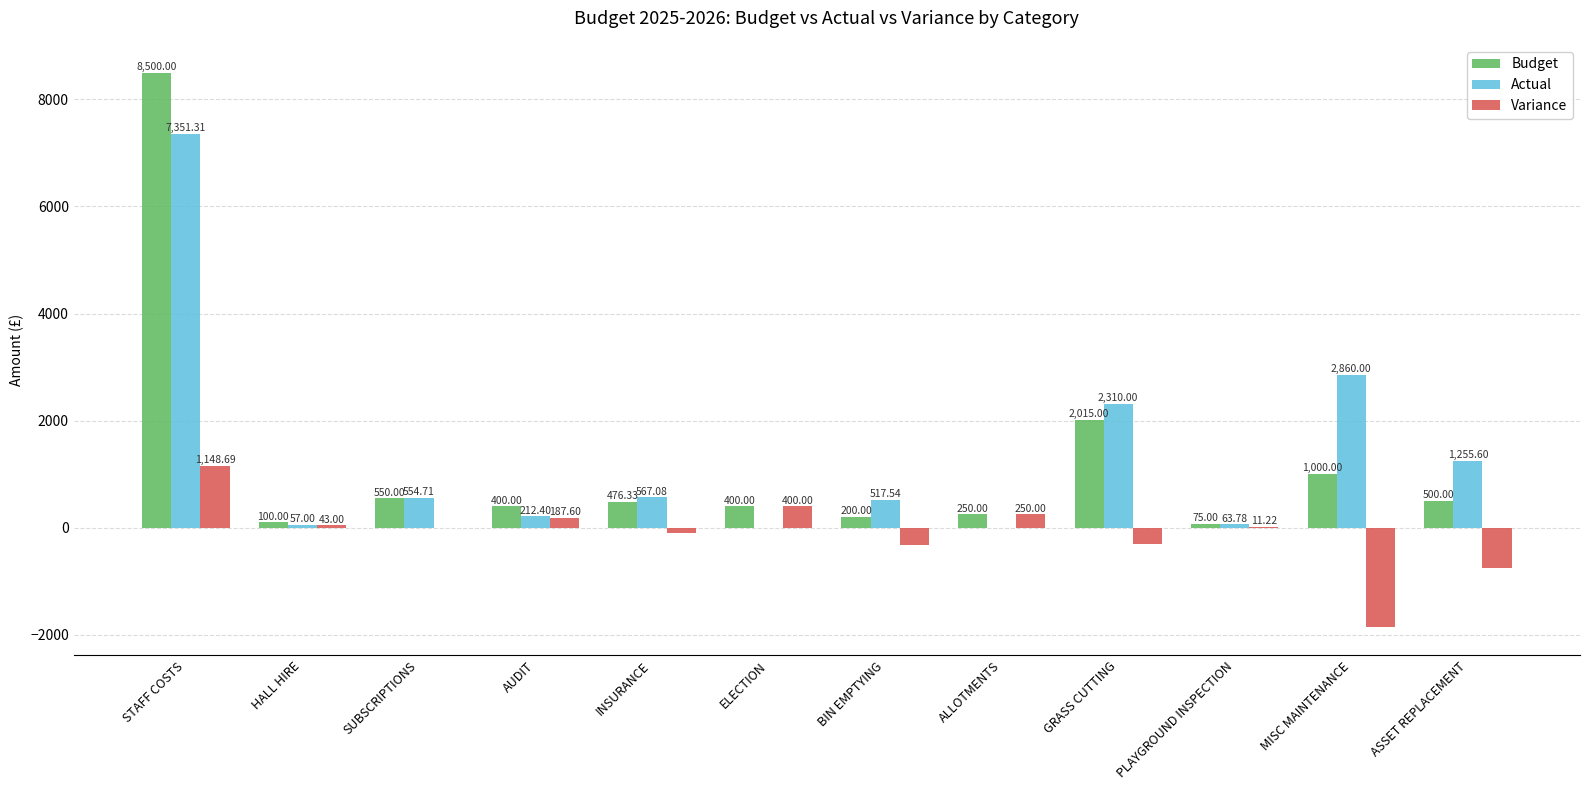

Between GRASS CUTTING and MISC MAINTENANCE, which series saw the biggest shift?

Variance